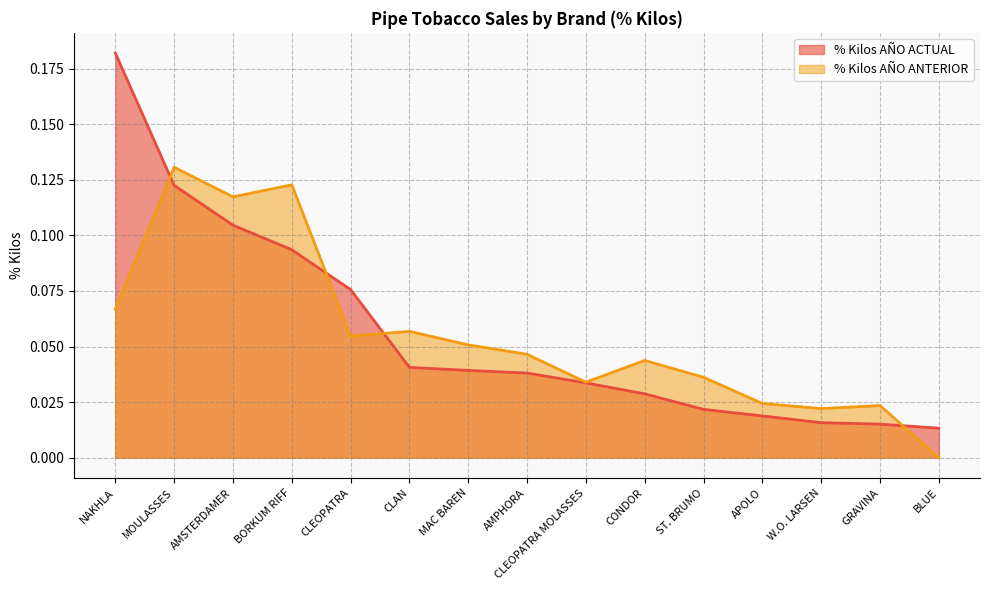

What are all the series names shown in the legend?

% Kilos AÑO ACTUAL, % Kilos AÑO ANTERIOR